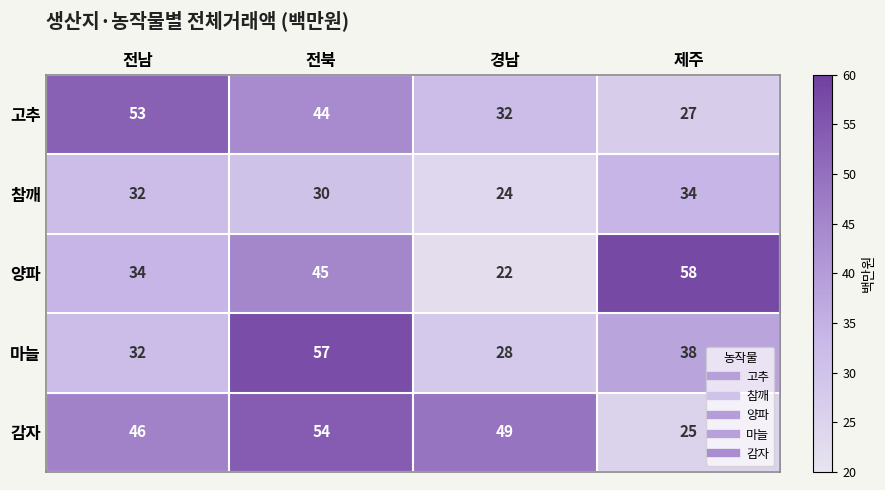

How many 고추 values are between 32 and 53?

3